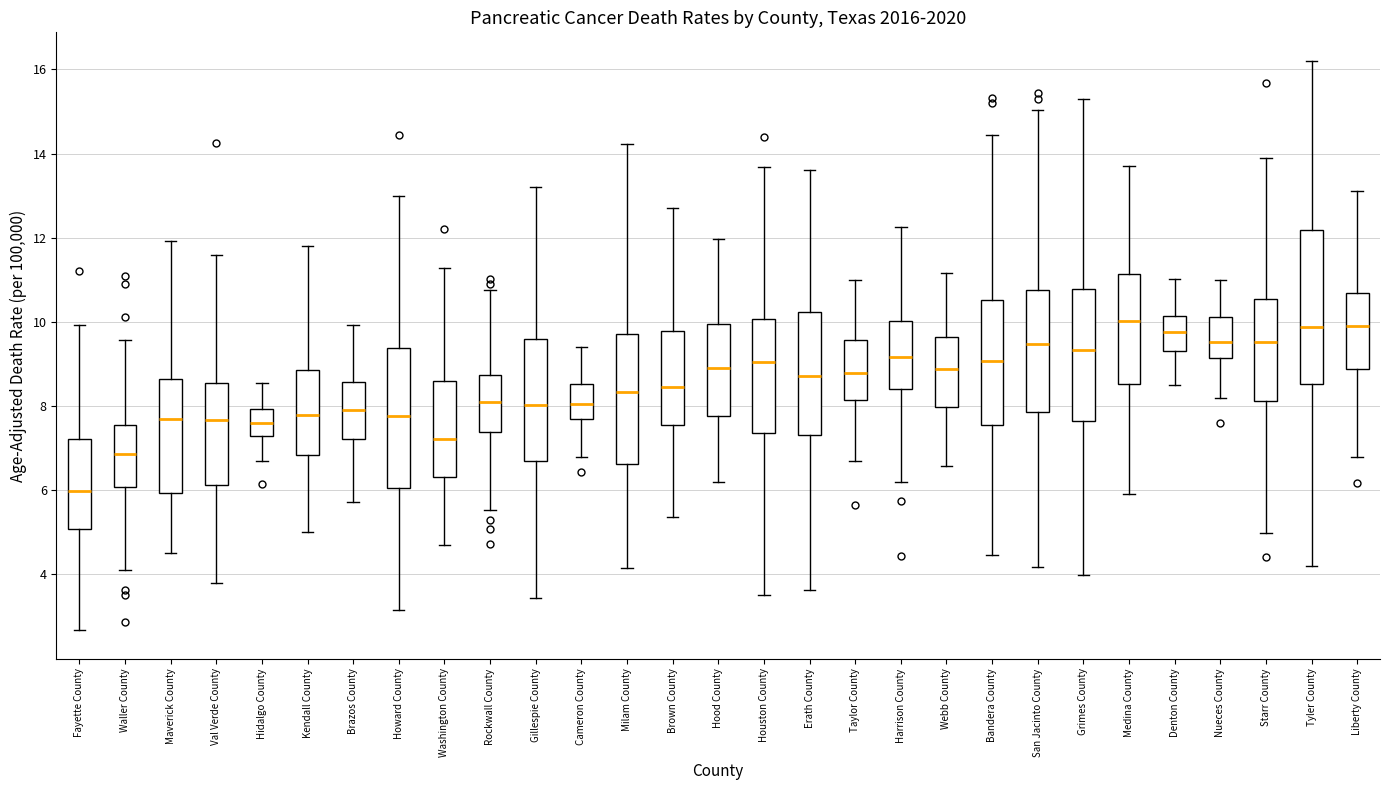

Reading left to right, transcribe this box plot: for each box, give where its median line is, the range the box spans, and where its two whiskers end, as read against the y-axis. The values are not printed on the chart, so give them approximately, as read against the axis.

Fayette County: median 6.0, box 5.0 to 7.2, whiskers 2.6 to 10.0
Waller County: median 6.8, box 6.0 to 7.6, whiskers 4.2 to 9.6
Maverick County: median 7.6, box 6.0 to 8.6, whiskers 4.6 to 12.0
Val Verde County: median 7.6, box 6.2 to 8.6, whiskers 3.8 to 11.6
Hidalgo County: median 7.6, box 7.2 to 8.0, whiskers 6.8 to 8.6
Kendall County: median 7.8, box 6.8 to 8.8, whiskers 5.0 to 11.8
Brazos County: median 7.8, box 7.2 to 8.6, whiskers 5.8 to 10.0
Howard County: median 7.8, box 6.0 to 9.4, whiskers 3.2 to 13.0
Washington County: median 7.2, box 6.4 to 8.6, whiskers 4.6 to 11.2
Rockwall County: median 8.0, box 7.4 to 8.8, whiskers 5.6 to 10.8
Gillespie County: median 8.0, box 6.6 to 9.6, whiskers 3.4 to 13.2
Cameron County: median 8.0, box 7.8 to 8.6, whiskers 6.8 to 9.4
Milam County: median 8.4, box 6.6 to 9.8, whiskers 4.2 to 14.2
Brown County: median 8.4, box 7.6 to 9.8, whiskers 5.4 to 12.8
Hood County: median 8.8, box 7.8 to 10.0, whiskers 6.2 to 12.0
Houston County: median 9.0, box 7.4 to 10.0, whiskers 3.6 to 13.6
Erath County: median 8.8, box 7.4 to 10.2, whiskers 3.6 to 13.6
Taylor County: median 8.8, box 8.2 to 9.6, whiskers 6.8 to 11.0
Harrison County: median 9.2, box 8.4 to 10.0, whiskers 6.2 to 12.2
Webb County: median 8.8, box 8.0 to 9.6, whiskers 6.6 to 11.2
Bandera County: median 9.0, box 7.6 to 10.6, whiskers 4.4 to 14.4
San Jacinto County: median 9.4, box 7.8 to 10.8, whiskers 4.2 to 15.0
Grimes County: median 9.4, box 7.6 to 10.8, whiskers 4.0 to 15.4
Medina County: median 10.0, box 8.6 to 11.2, whiskers 6.0 to 13.8
Denton County: median 9.8, box 9.4 to 10.2, whiskers 8.6 to 11.0
Nueces County: median 9.6, box 9.2 to 10.2, whiskers 8.2 to 11.0
Starr County: median 9.6, box 8.2 to 10.6, whiskers 5.0 to 14.0
Tyler County: median 9.8, box 8.6 to 12.2, whiskers 4.2 to 16.2
Liberty County: median 10.0, box 8.8 to 10.6, whiskers 6.8 to 13.2